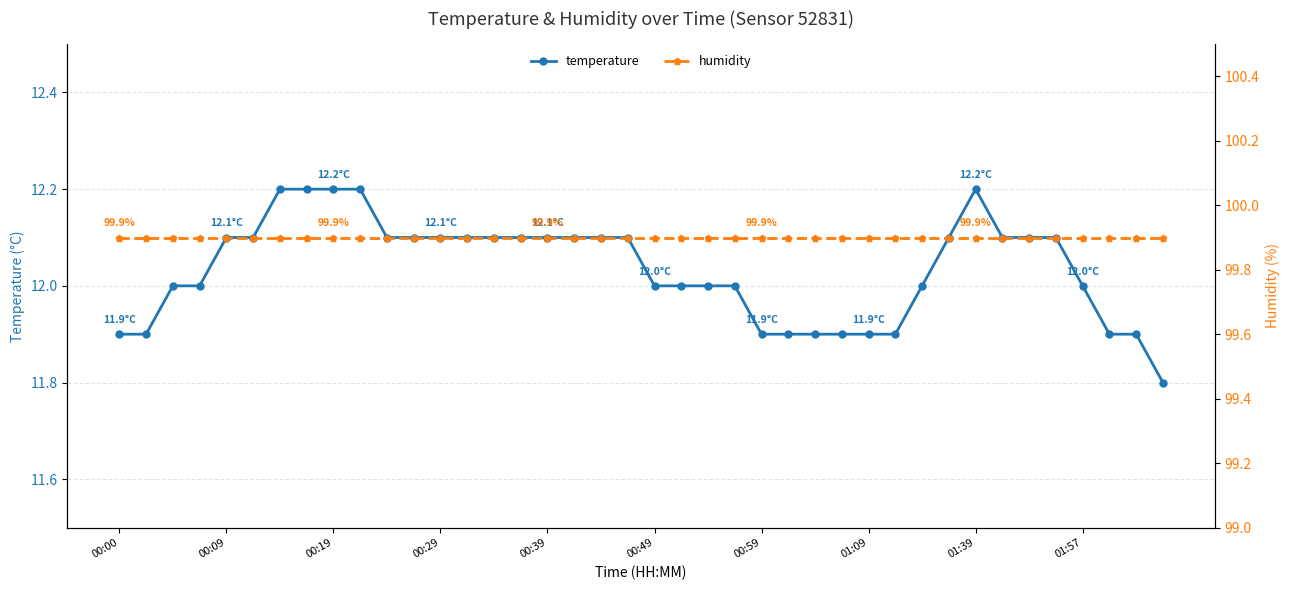

What is the difference between the temperature values at 34 and 30?

0.1